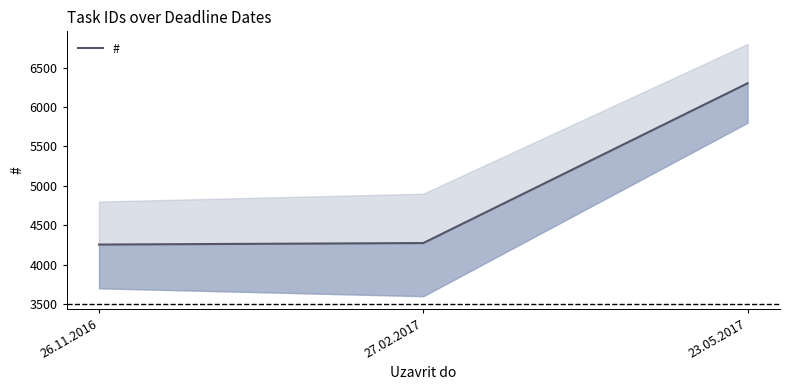

What is the minimum value shown in the chart?

4255